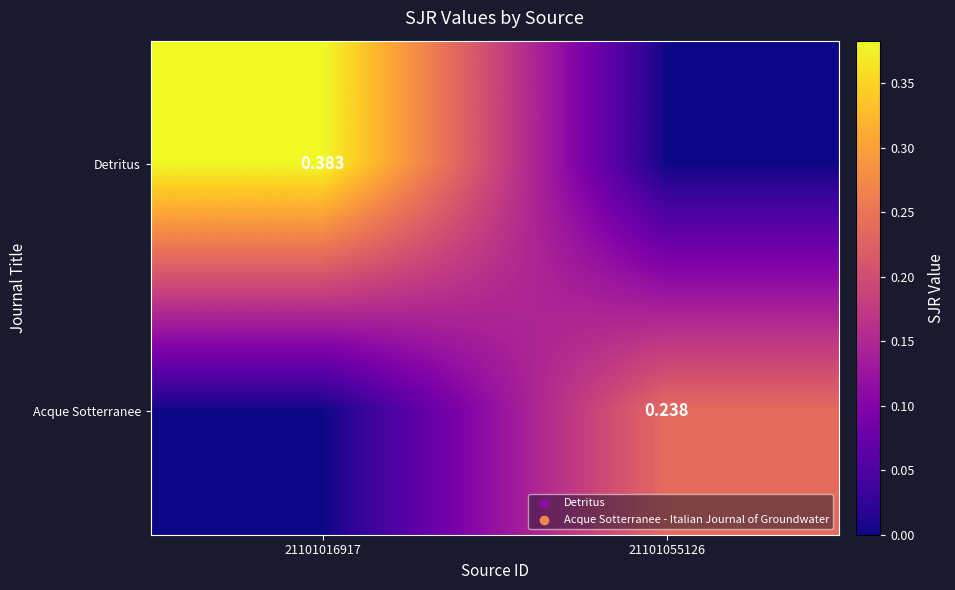

What value does the Acque Sotterranee series have at 21101055126?

0.2